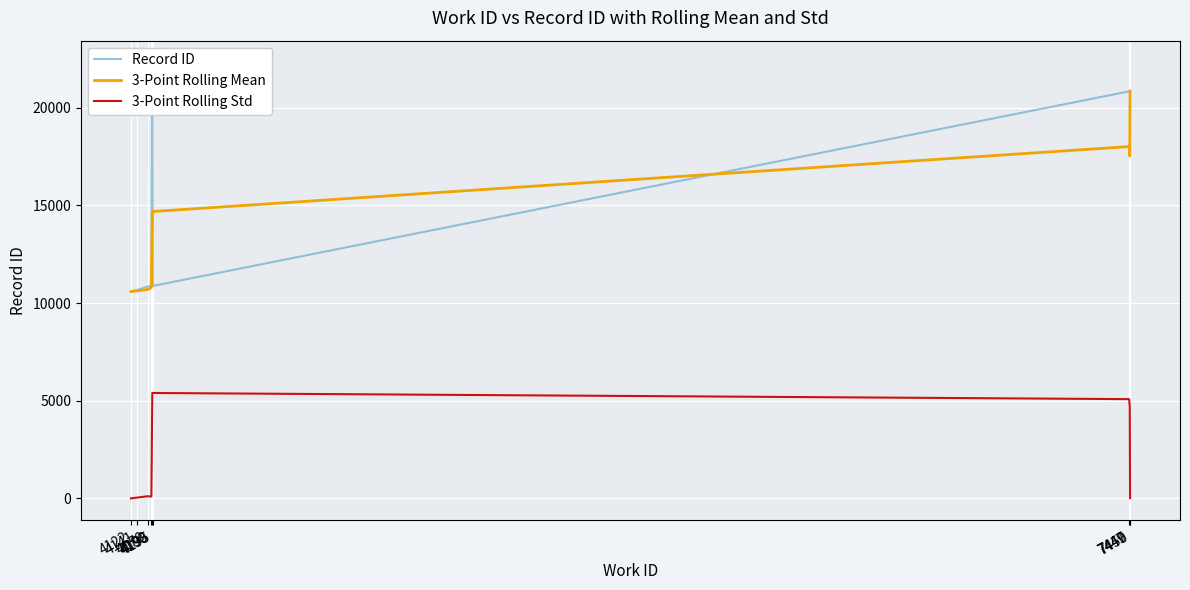

Is this an area chart (filled region under the line)?

No